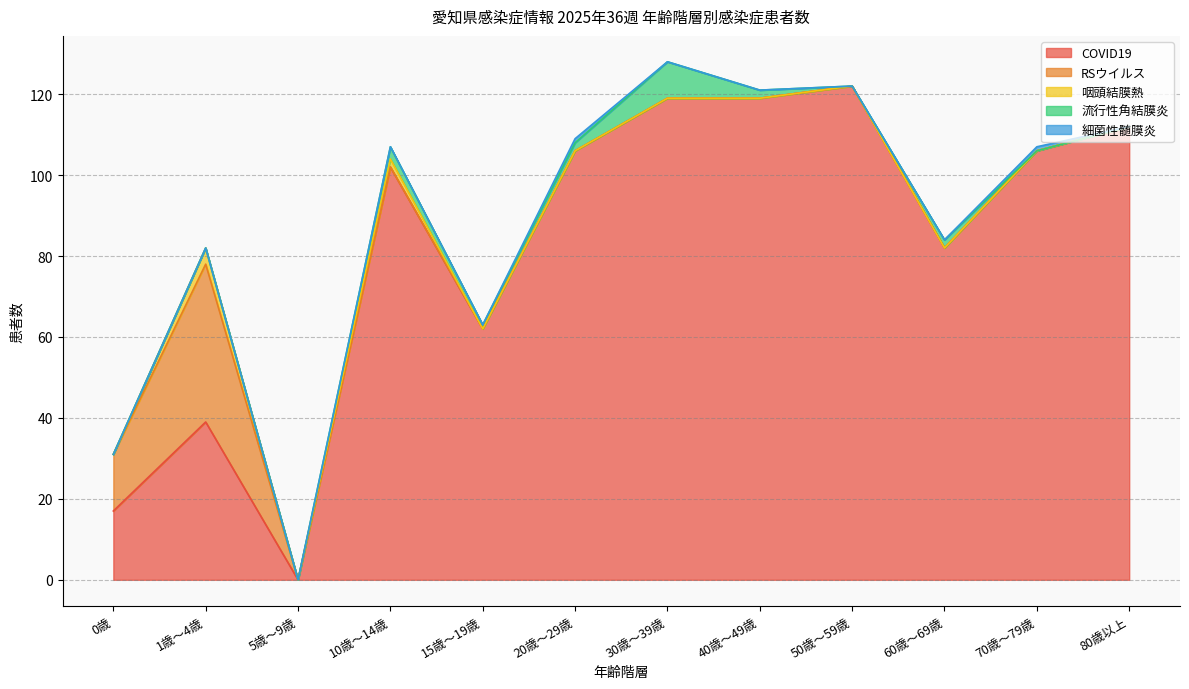

What is the difference between the maximum and minimum values in the 咽頭結膜熱 series?

4